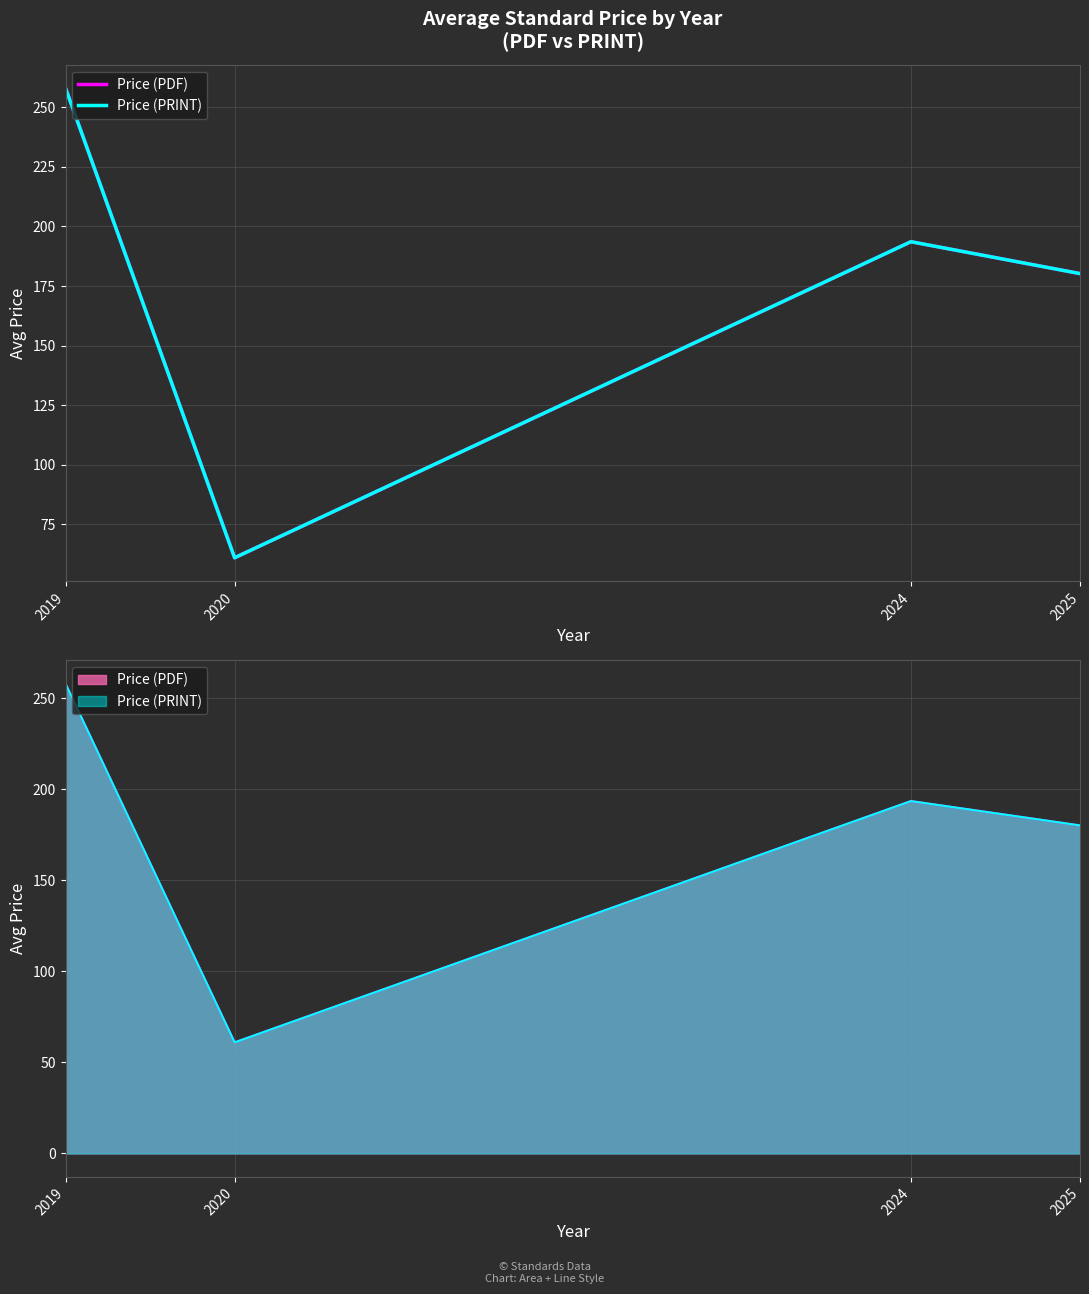

At which category is the sum across all series the highest?

2019